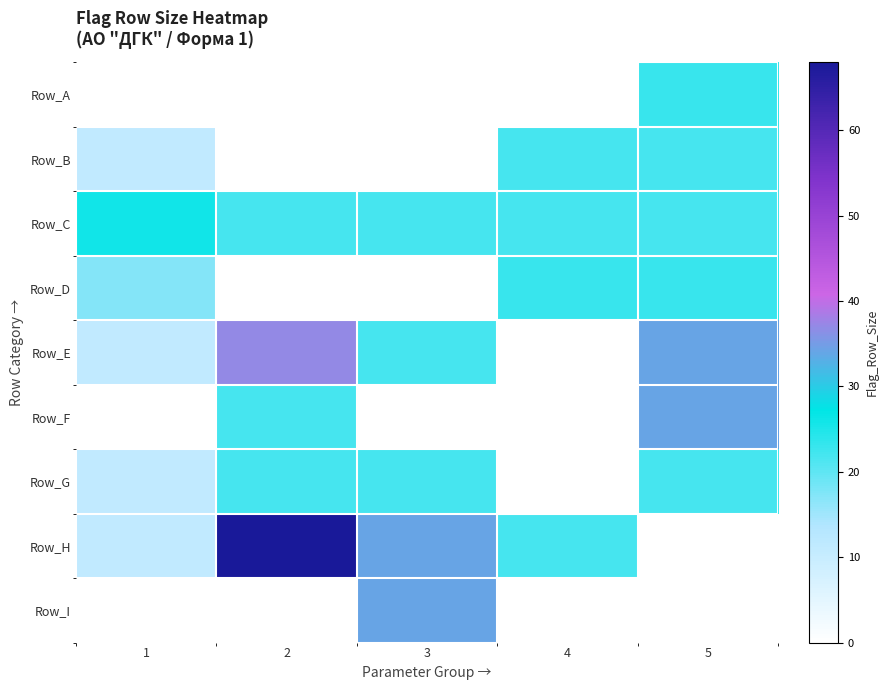

What is the difference between the highest and lowest values at 2?

68